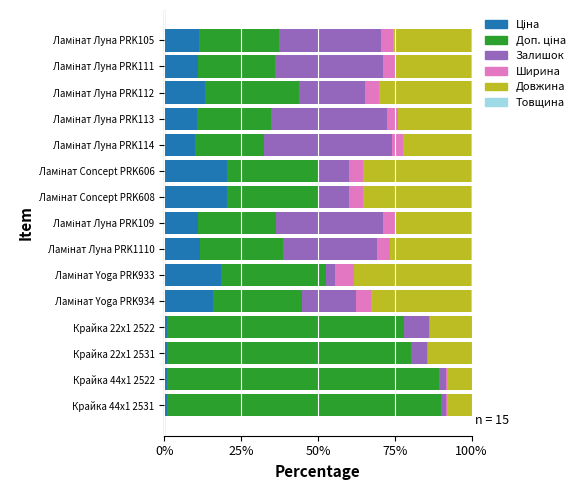

How many series are shown in this chart?

6